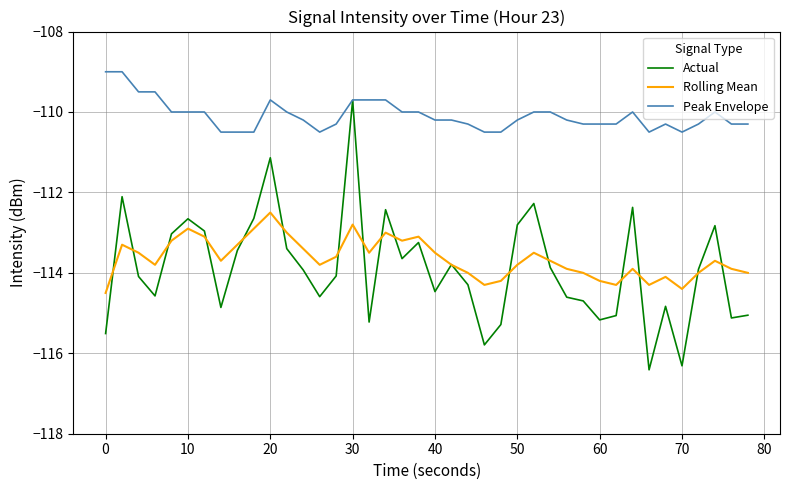

True or false: Peak Envelope and Rolling Mean cross at least once.

False